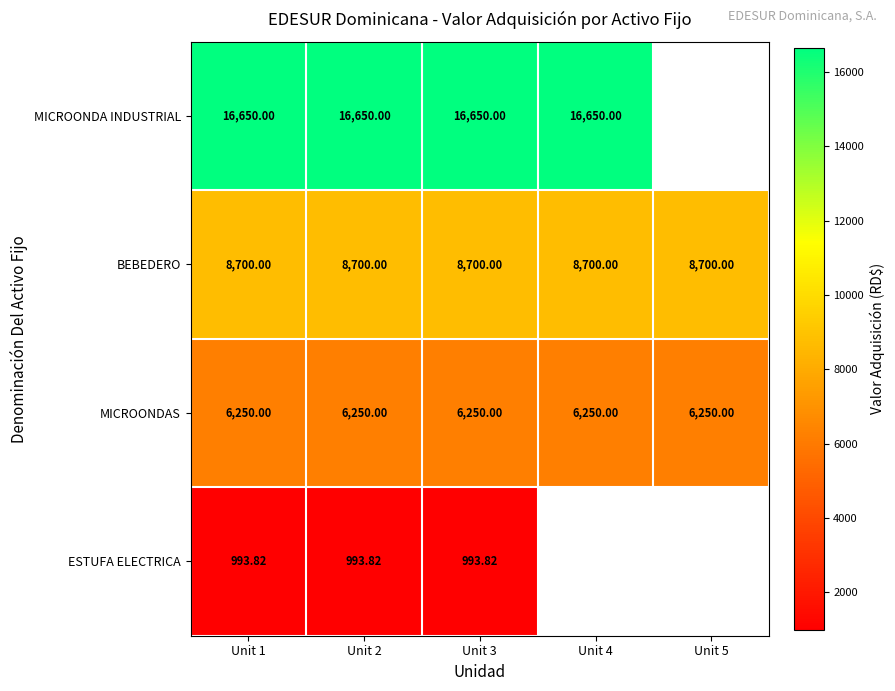

Rank the series at Unit 1 from lowest to highest value.

ESTUFA ELECTRICA, MICROONDAS, BEBEDERO, MICROONDA INDUSTRIAL